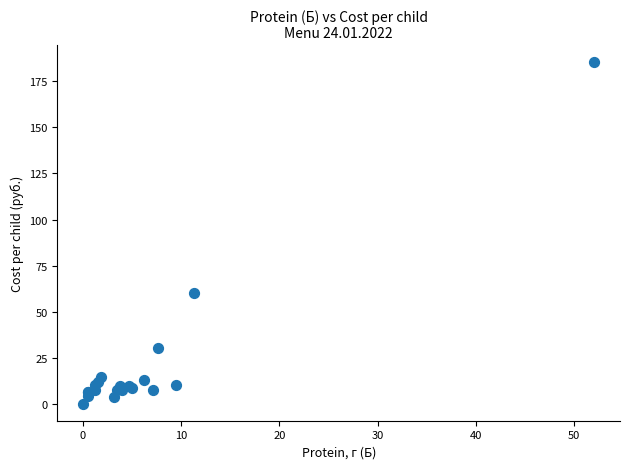

What Y value in the scatter plot is closest to 92?

60.1